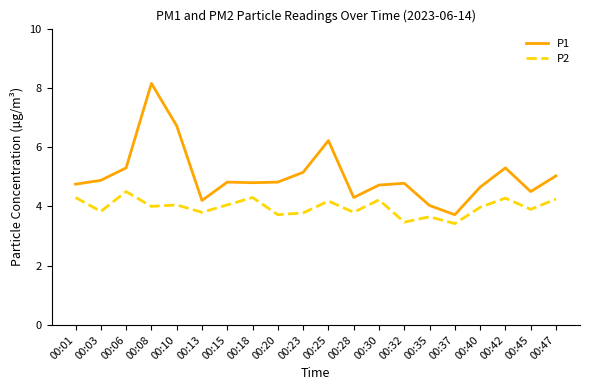

At which category is the sum across all series the highest?

00:08